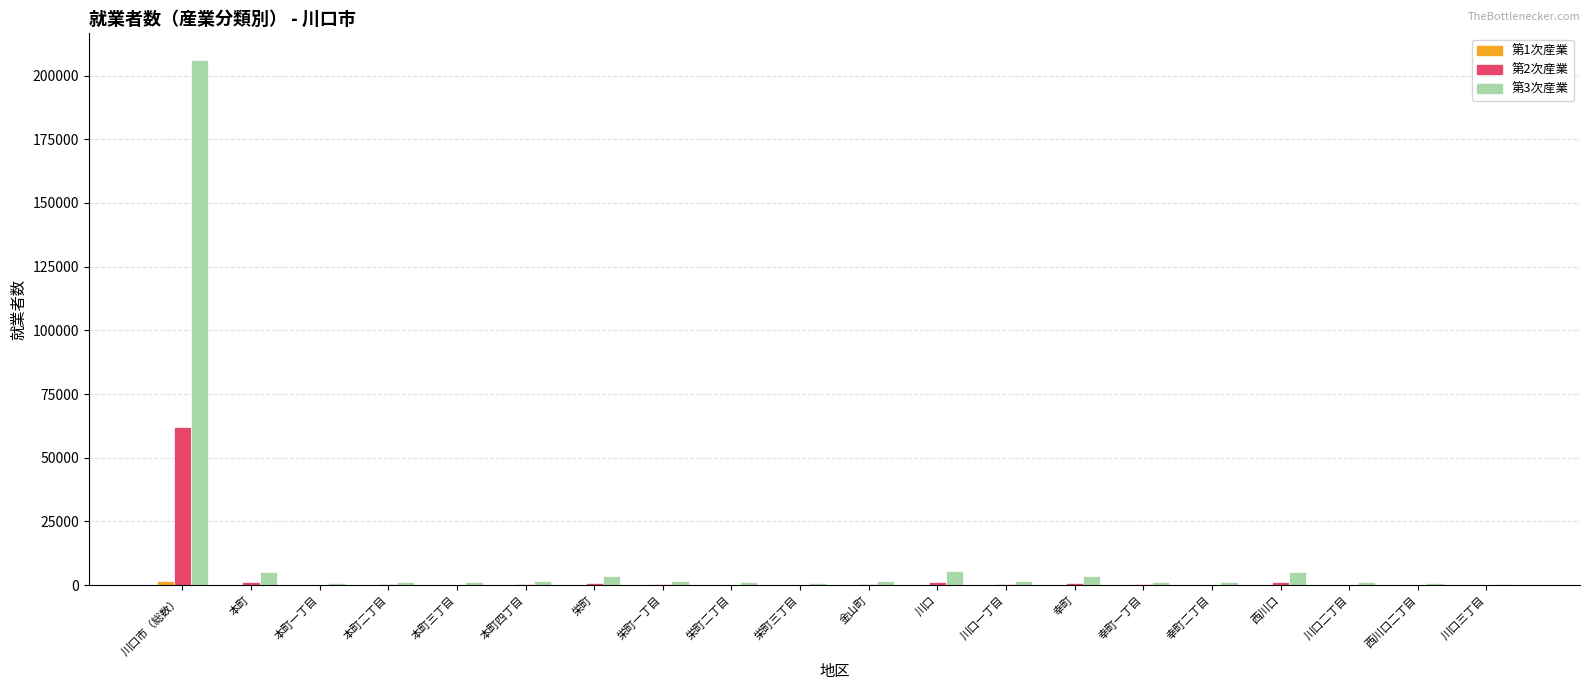

The value of 第2次産業 at 川口市（総数） is 107072. True or false?

False